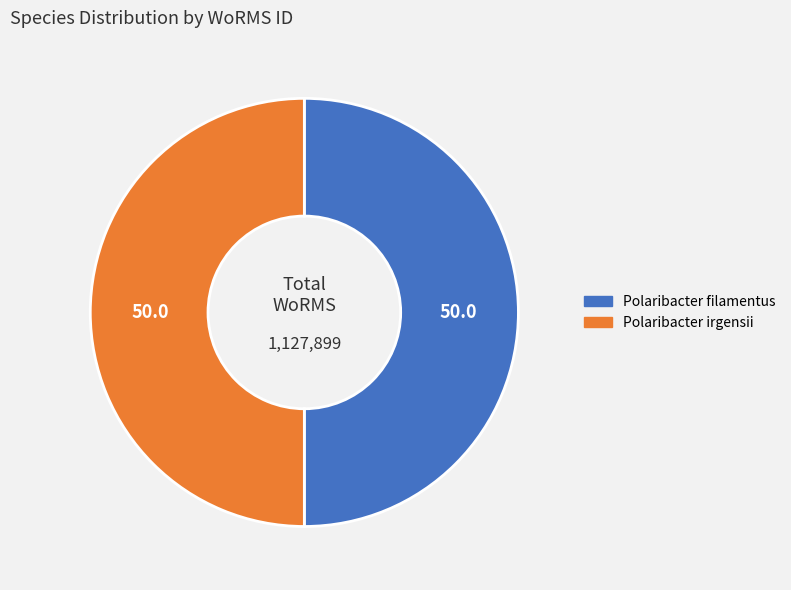

True or false: Polaribacter irgensii accounts for 37% of the total.

False